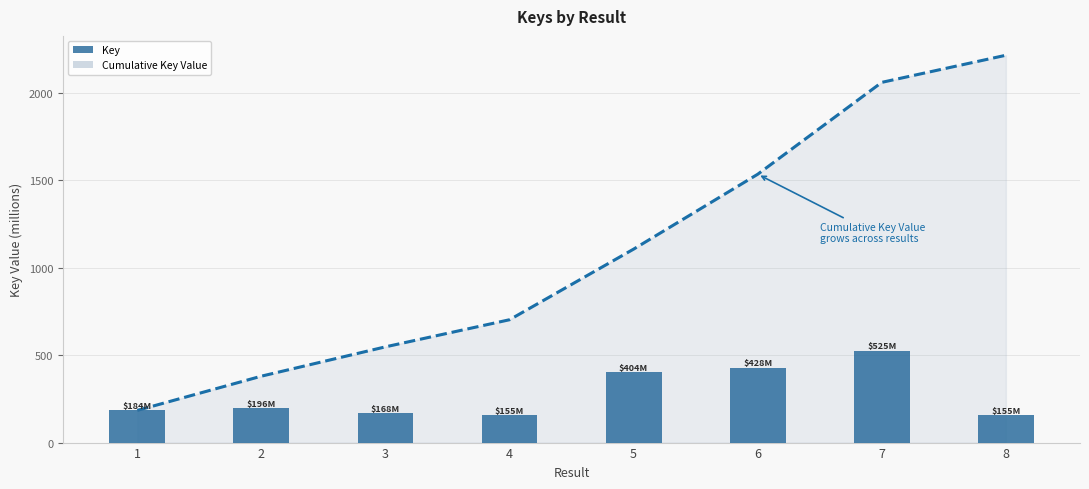

What is the difference between the Key values at 6 and 5?

24.3